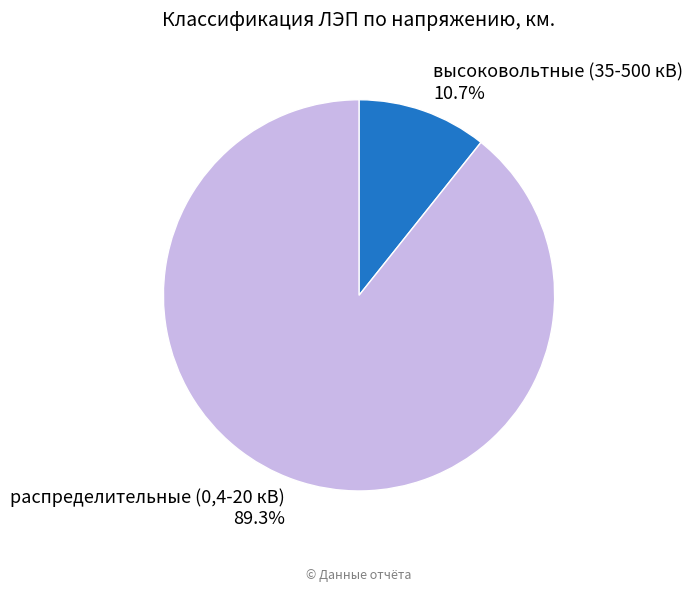

Rank the categories by value from highest to lowest.

распределительные (0,4-20 кВ), высоковольтные (35-500 кВ)